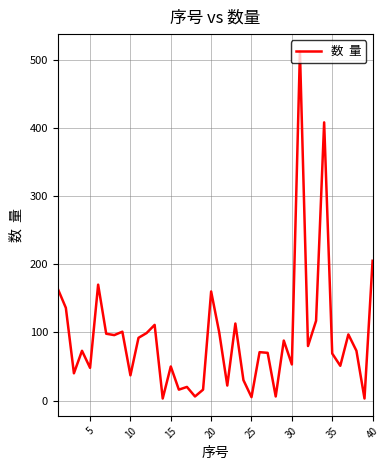

What is the maximum value shown in the chart?

512